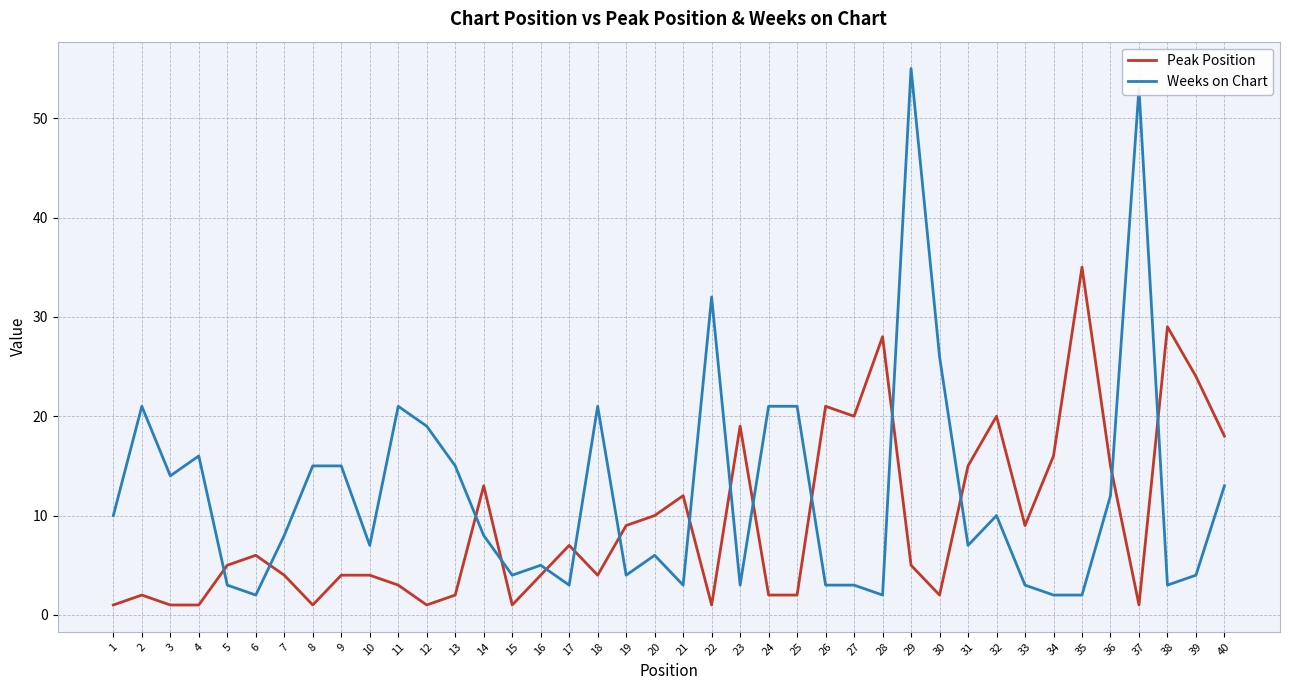

Where is the first local minimum for Weeks on Chart?

3